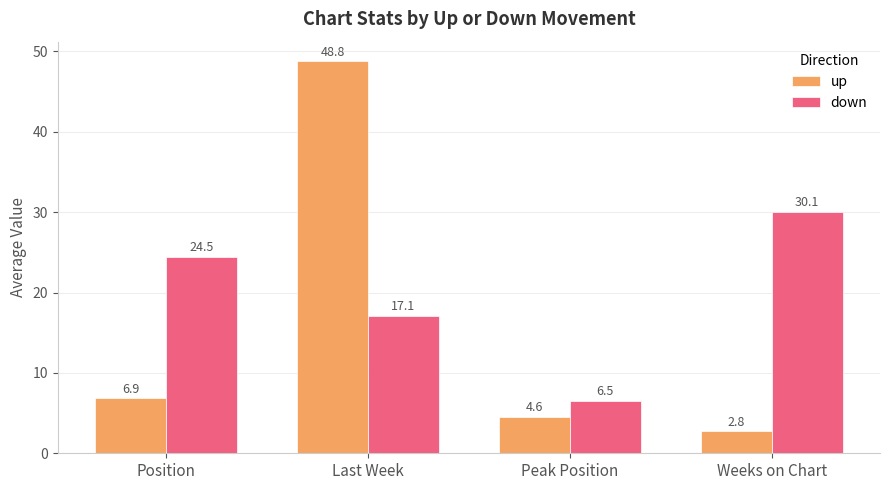

Is it true that down equals 8.6 at Last Week?

False